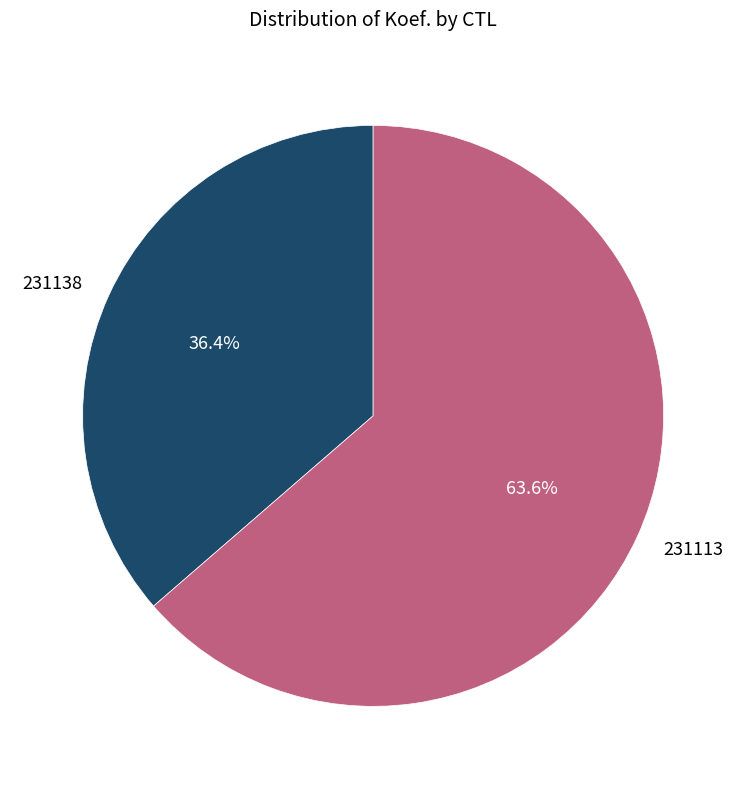

Which category has the smallest portion of the pie?

231138